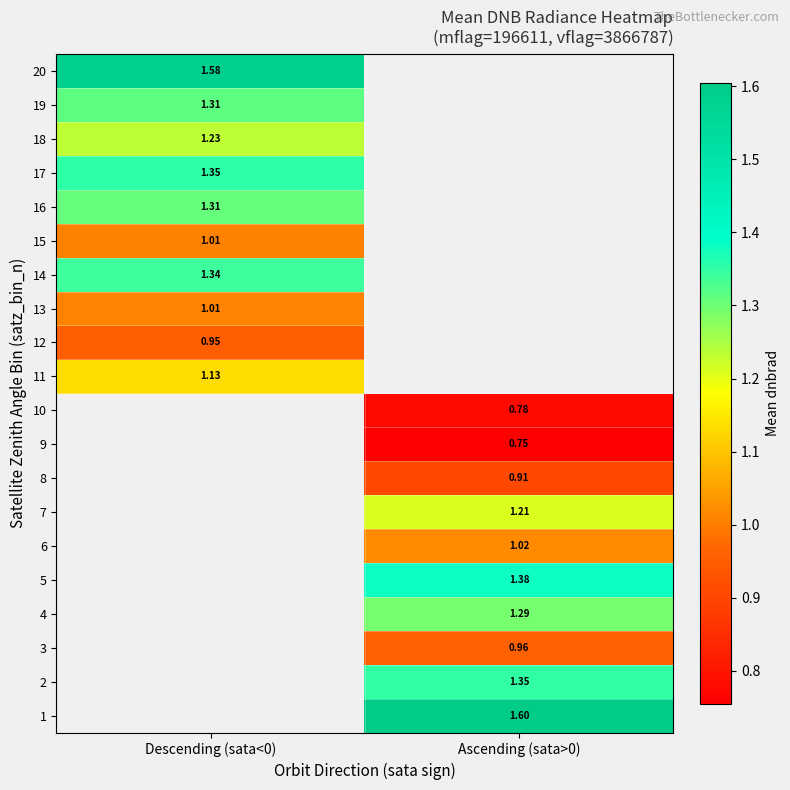

At which category does the chart reach its minimum across all series?

Ascending (sata>0)